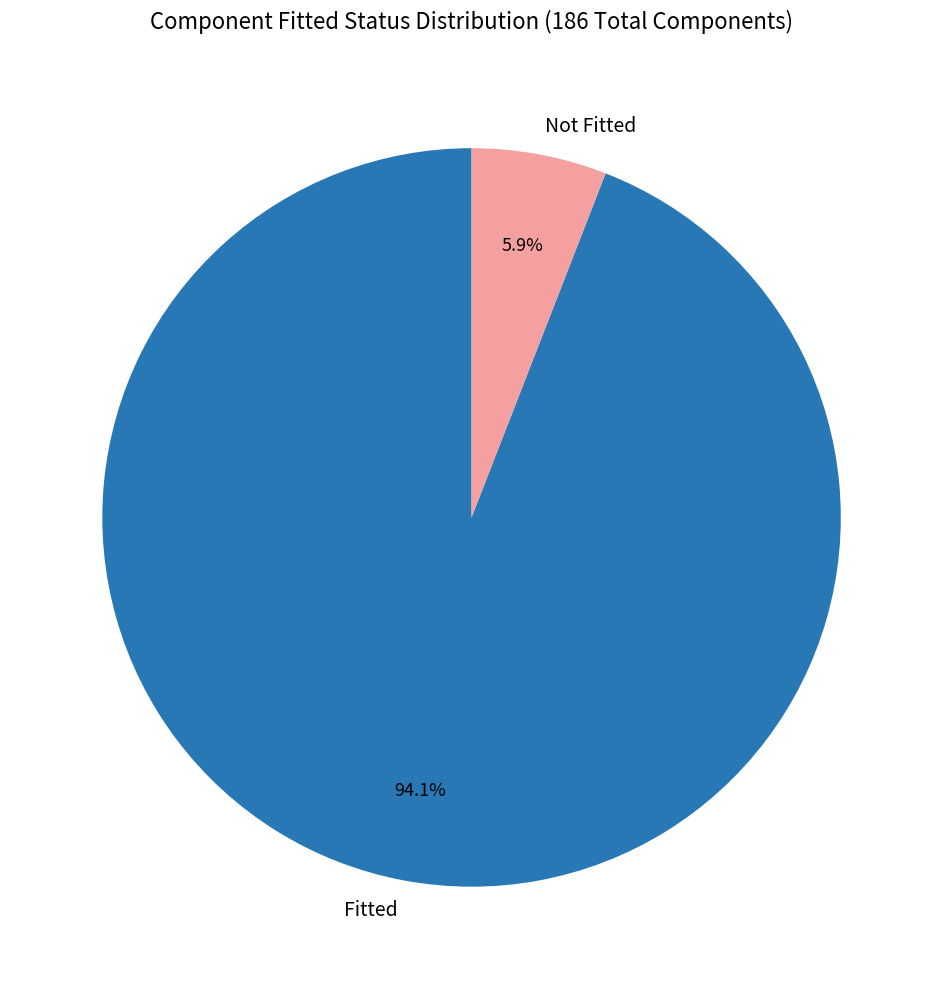

Rank the categories by value from lowest to highest.

Not Fitted, Fitted